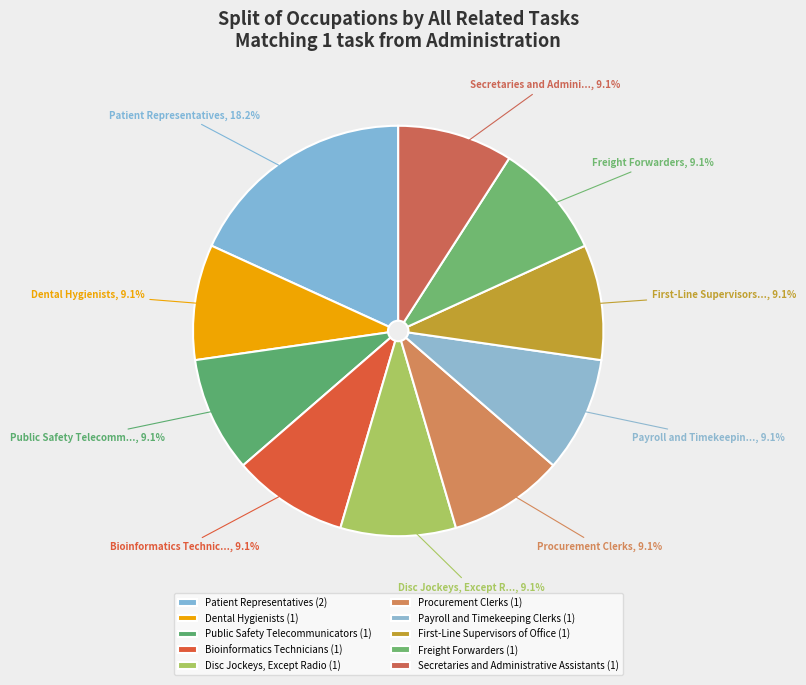

How many slices are in this pie chart?

10